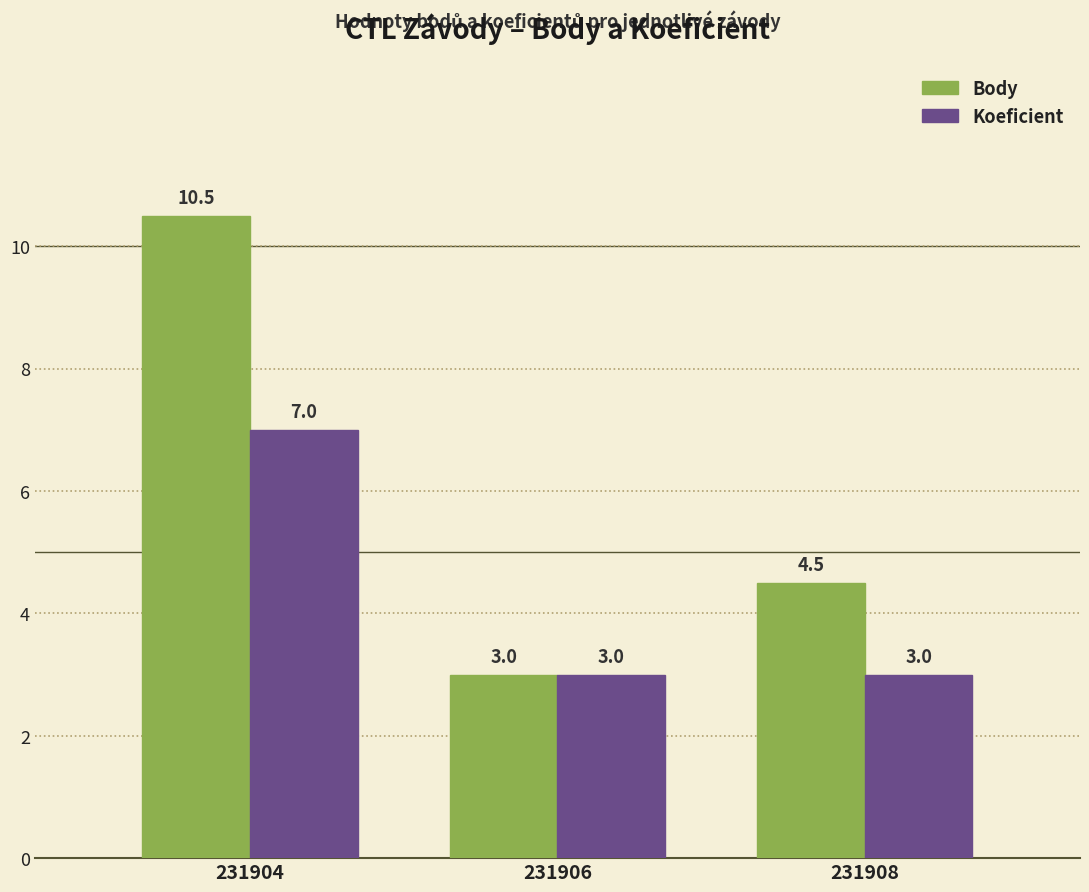

What is the value of the Body bar at the 1st from the left?

10.5